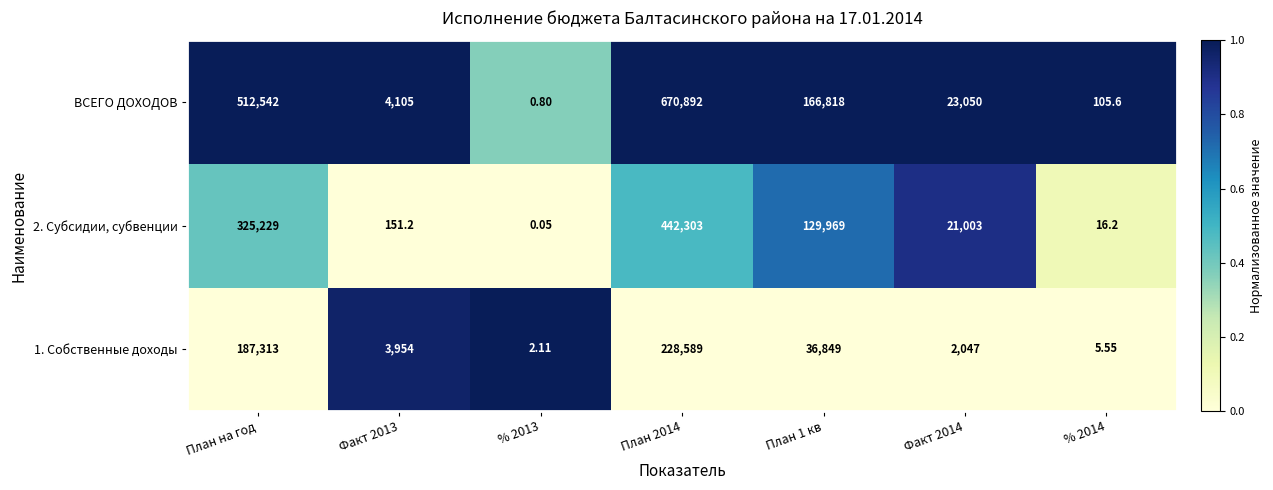

Where does the ВСЕГО ДОХОДОВ series first go above 23050?

План на год